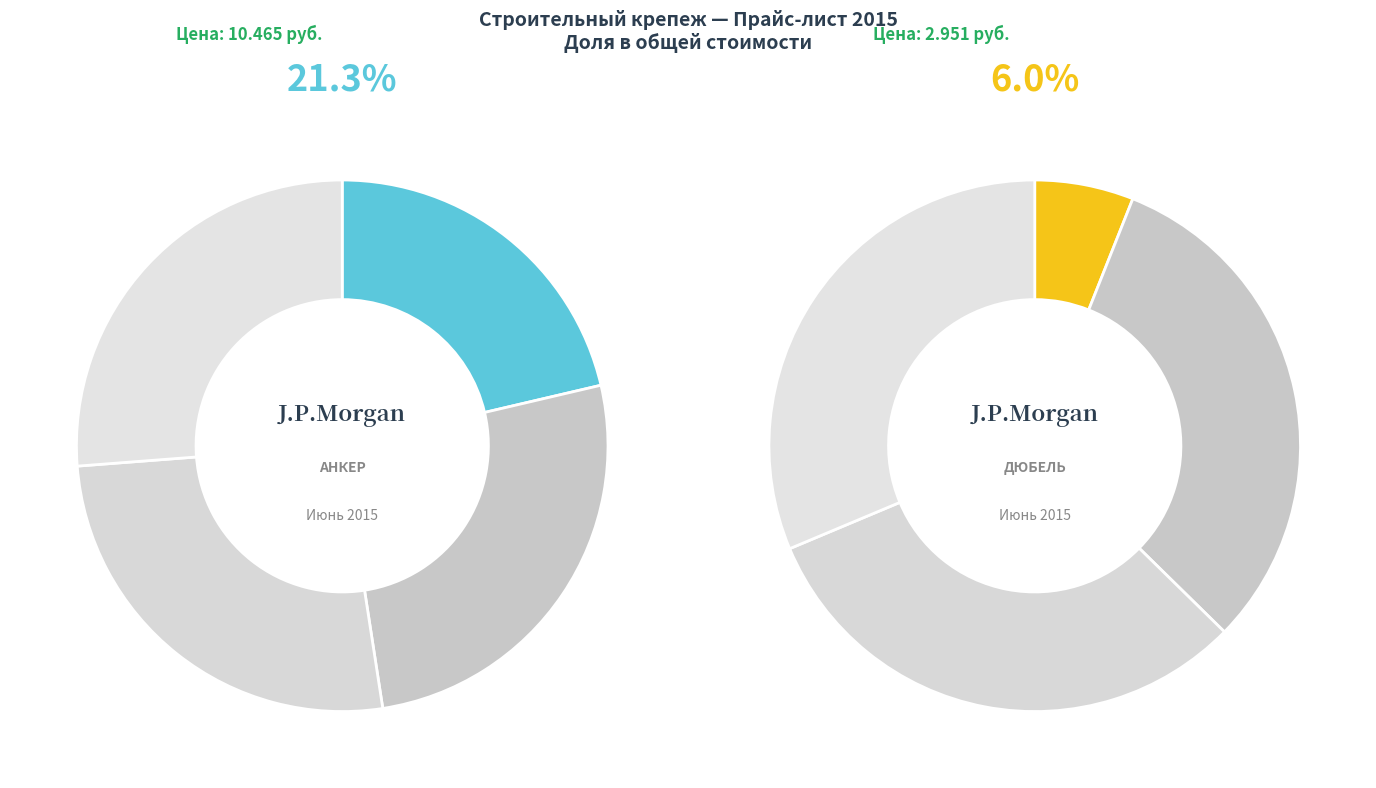

What percentage is the Дюбель Daxmer IZM slice, to the nearest percent?

6%